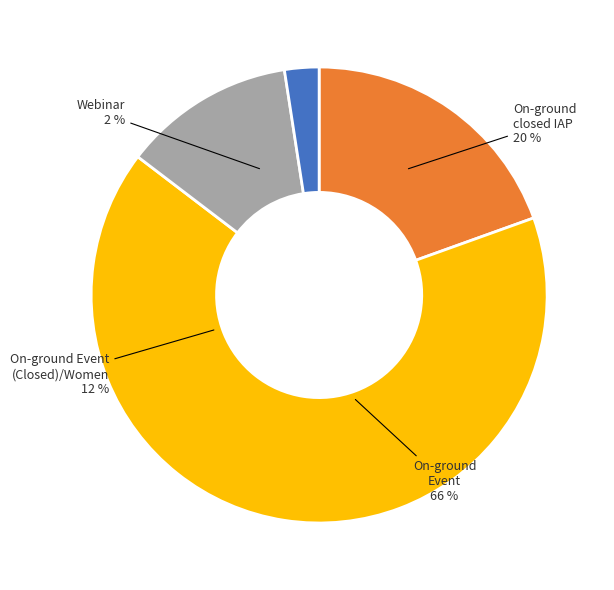

How much of the chart is everything except On-ground closed IAP?

80.5%